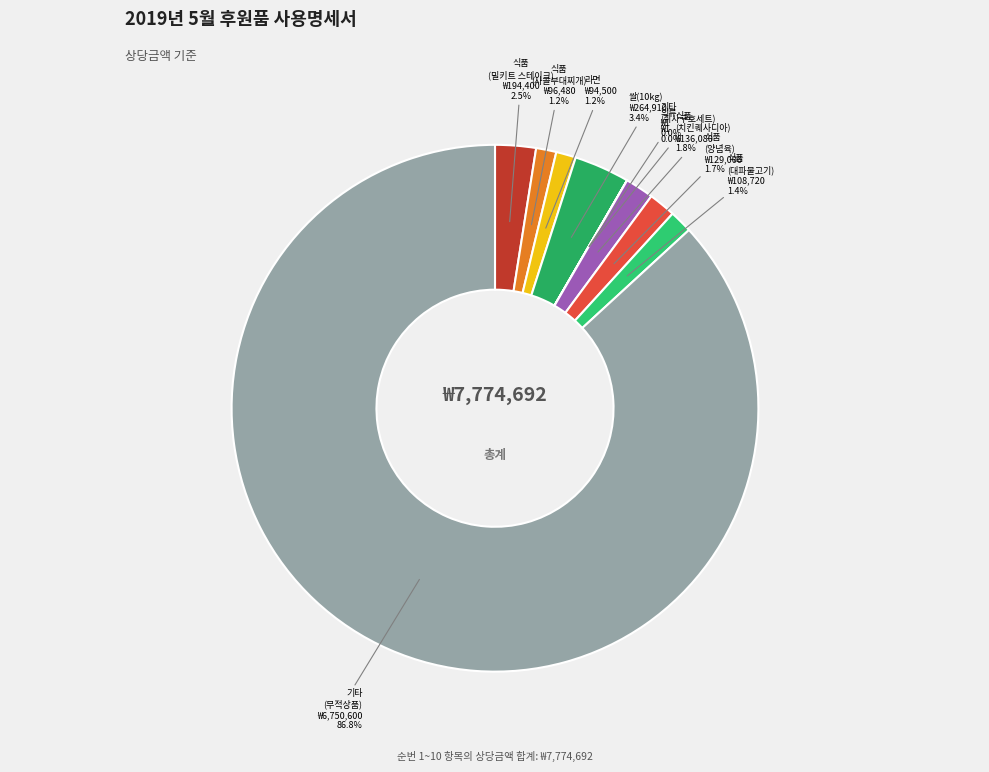

How many slices are in this pie chart?

10